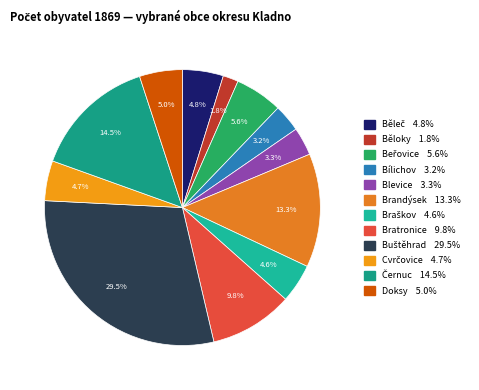

Rank the categories by value from lowest to highest.

Běloky, Bílichov, Blevice, Braškov, Cvrčovice, Běleč, Doksy, Beřovice, Bratronice, Brandýsek, Černuc, Buštěhrad